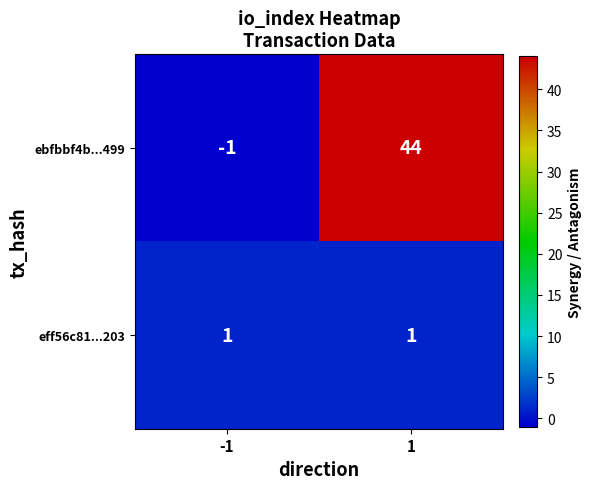

What is the average value of the ebfbbf4b...499 series?

22